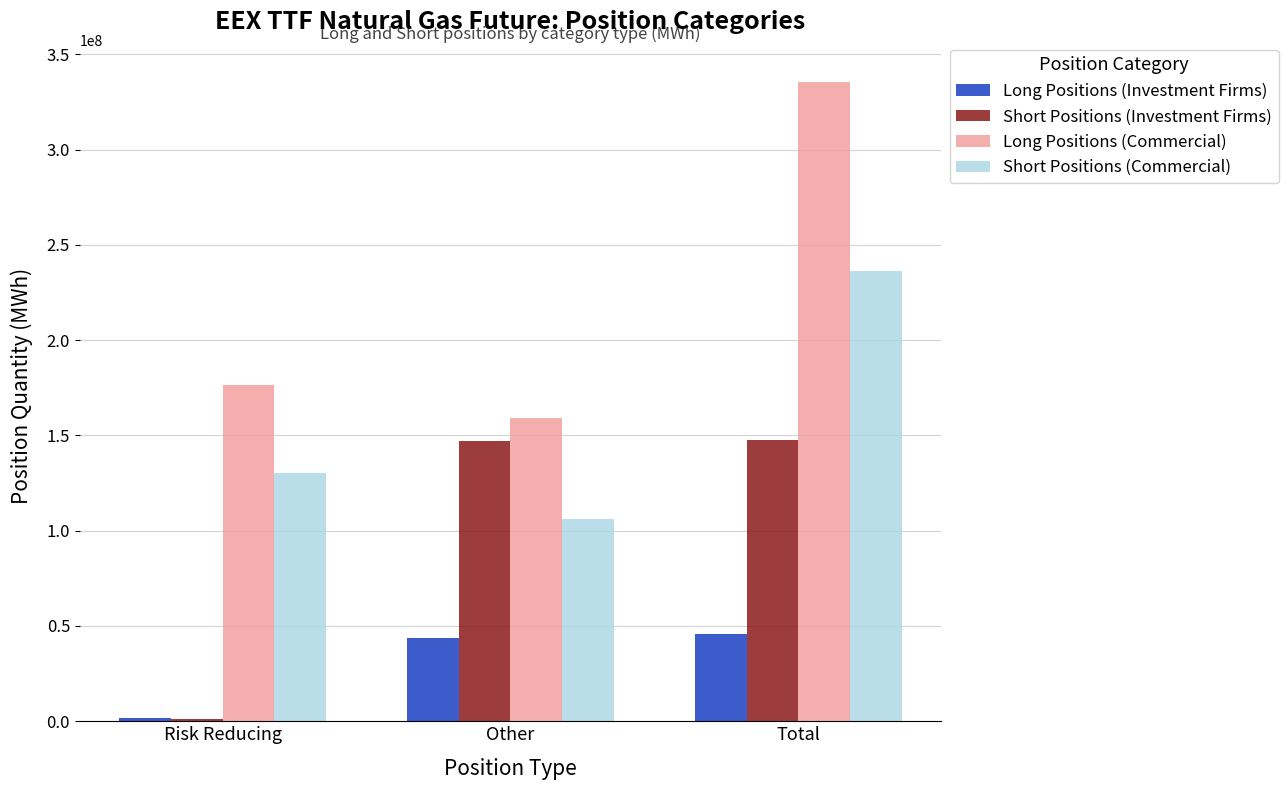

Is the value of Short Positions (Investment Firms) at Other greater than the value of Short Positions (Commercial) at Total?

No